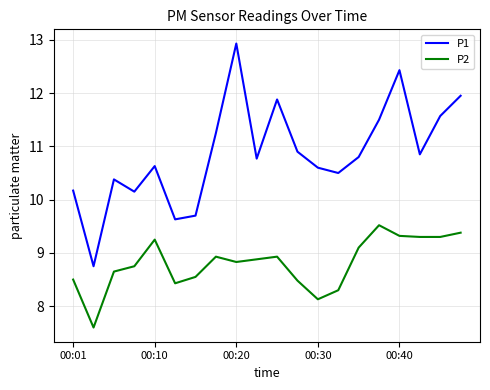

List the series in order of their overall mean, highest first.

P1, P2